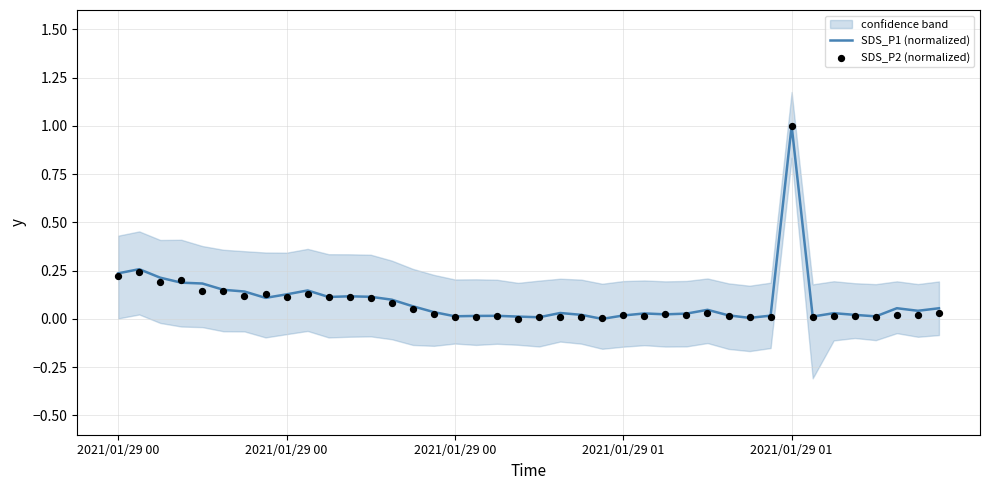

What are all the series names shown in the legend?

SDS_P1 (normalized), SDS_P2 (normalized)